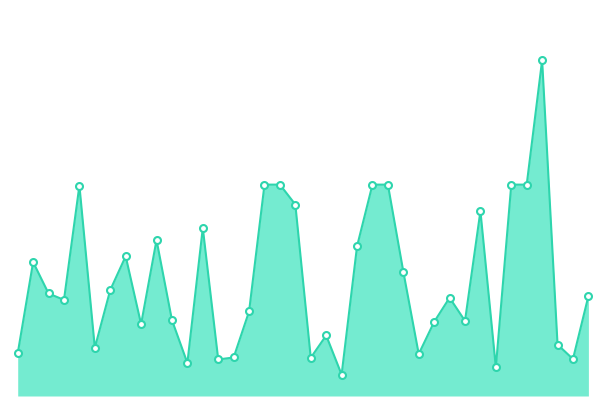

Which label corresponds to the largest value in the chart?

35